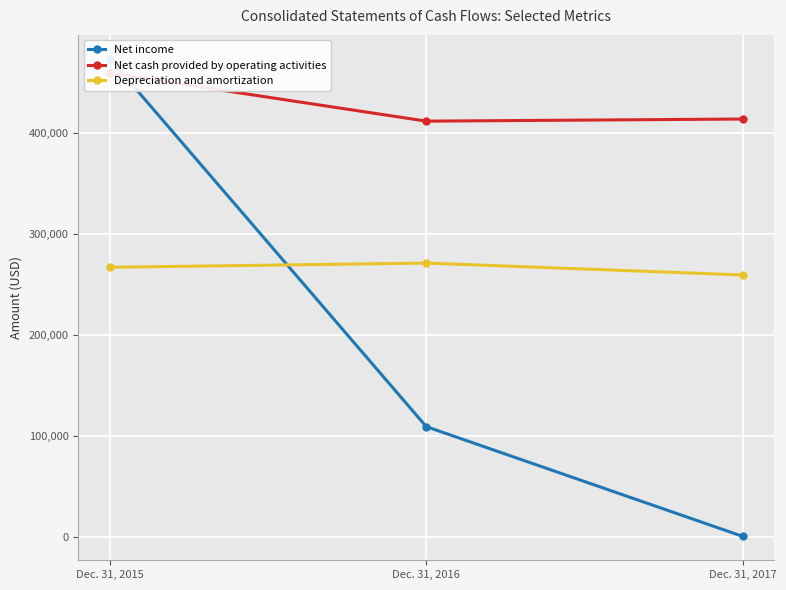

What are all the series names shown in the legend?

Net income, Net cash provided by operating activities, Depreciation and amortization